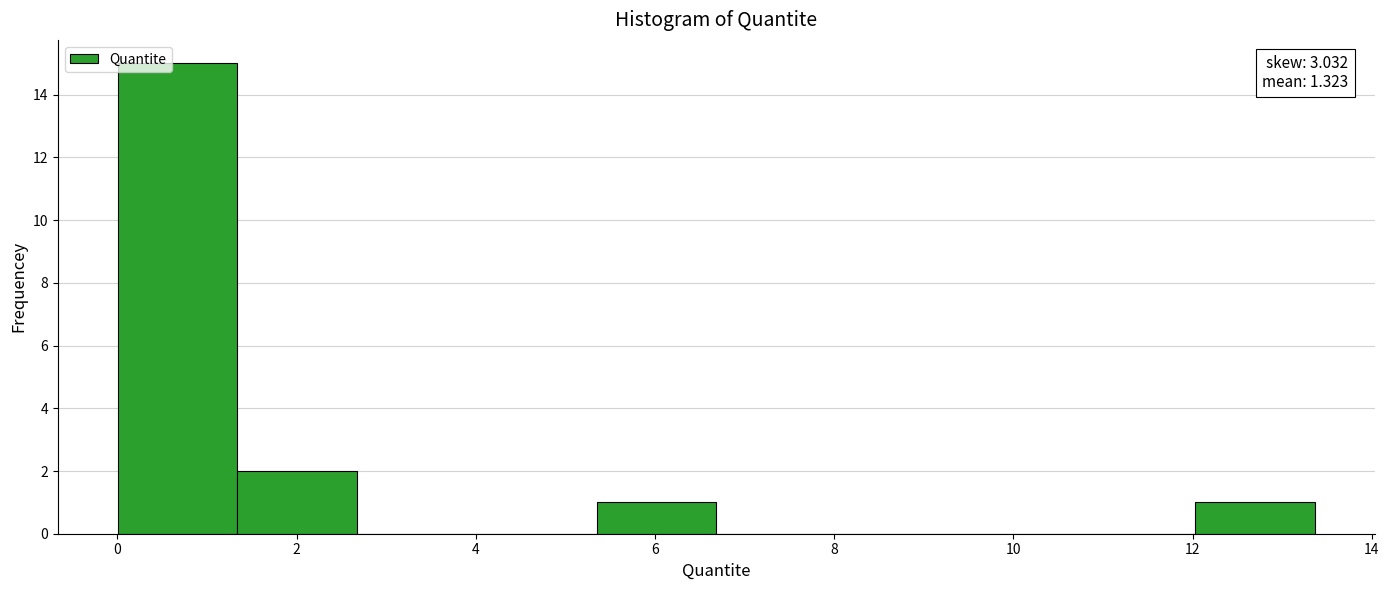

Which range on the x-axis has the tallest bar?

0.0 to 1.4